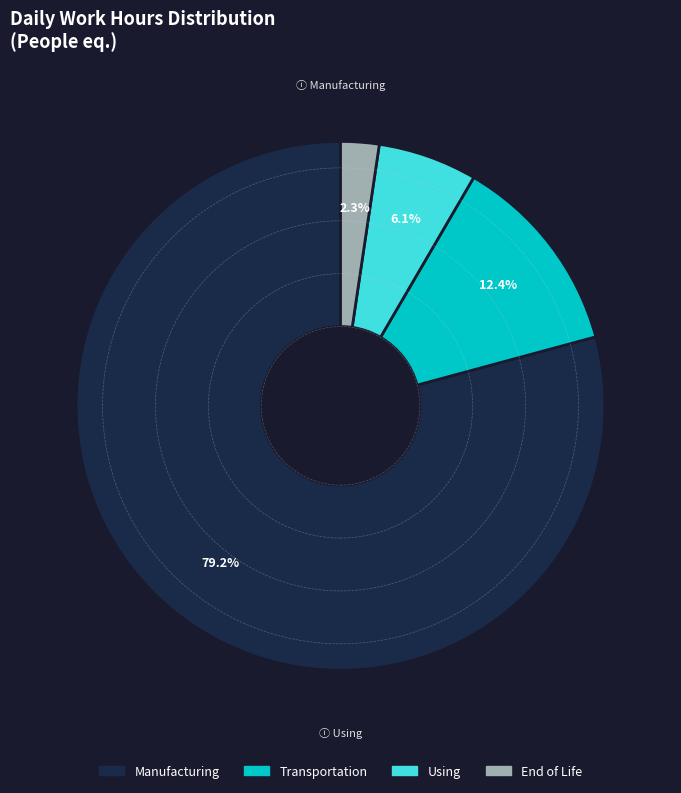

Is there any slice that represents more than half of the pie?

Yes